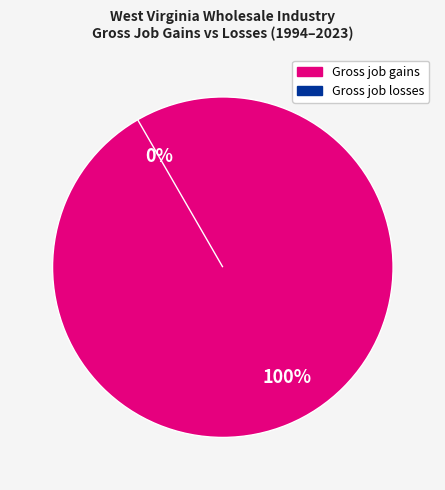

Which series has the largest range (max minus min)?

Gross job gains